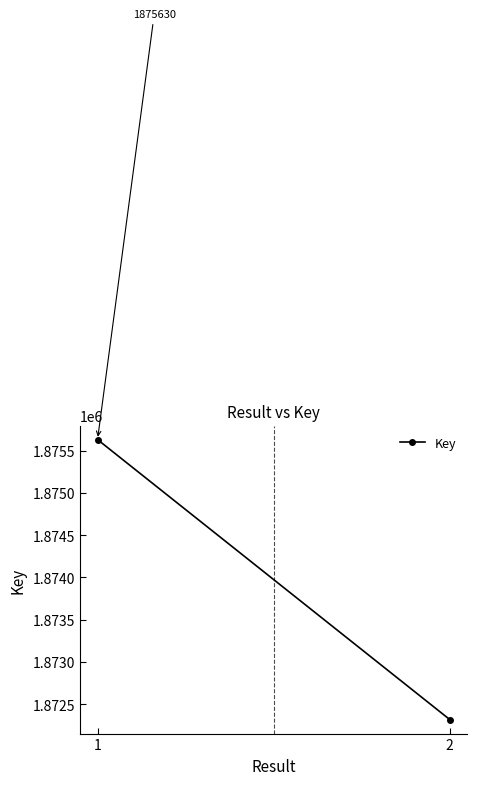

Does the chart have visible grid lines?

No